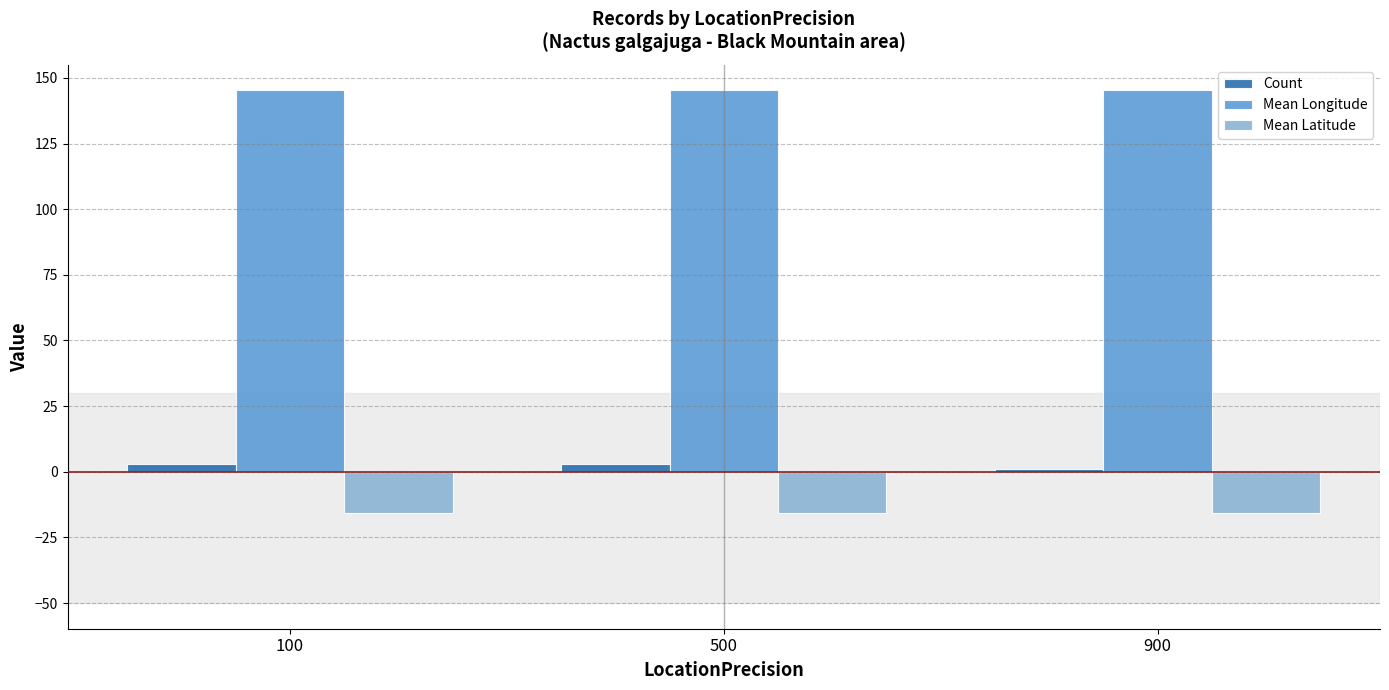

Which series has the largest total across all categories?

Mean Longitude